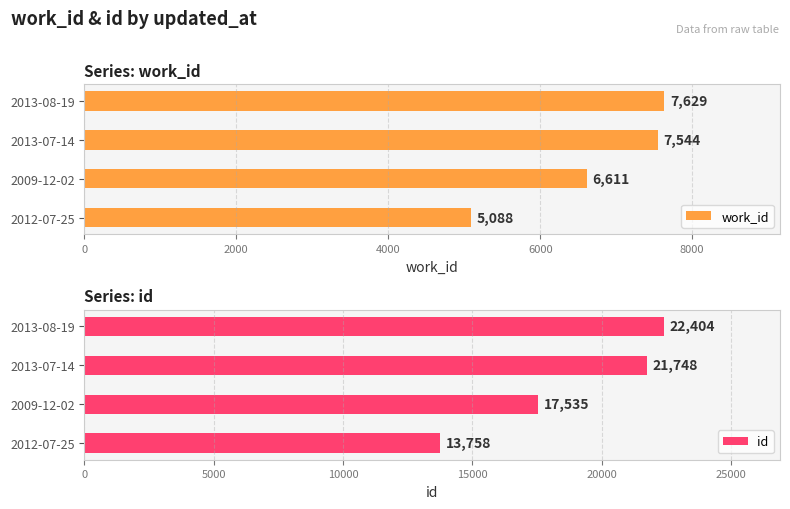

Reading right to left, what are all the values shown in this chart?

work_id: 7629	7544	6611	5088
id: 22404	21748	17535	13758